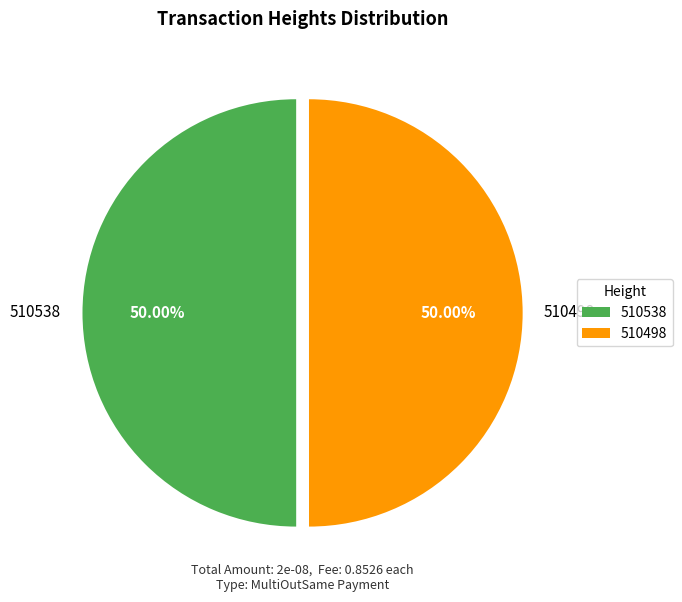

The 510498 slice represents 50% of the pie. True or false?

True